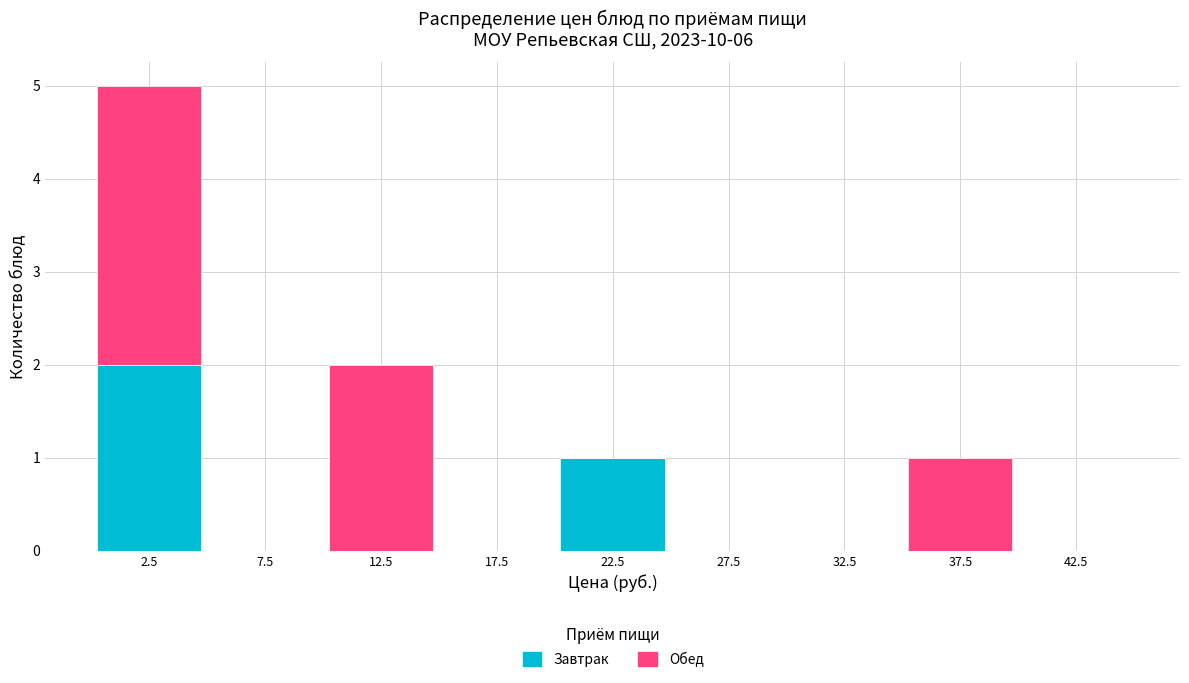

Which range on the x-axis has the tallest stacked bar (by total height)?

0 to 5